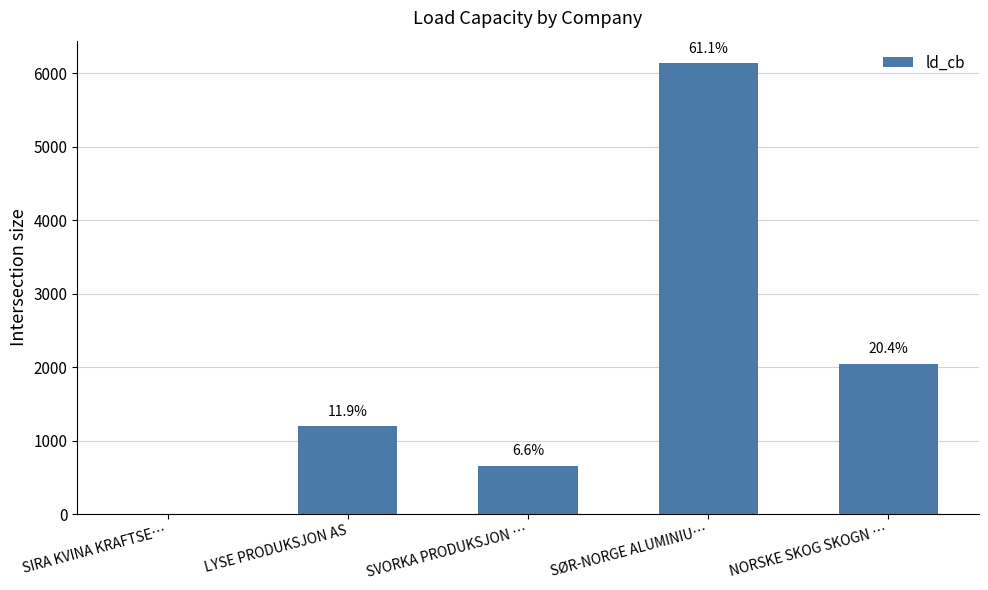

Reading left to right, what are all the values shown in this chart?

0.0	1193.6	658.1	6134.8	2047.0